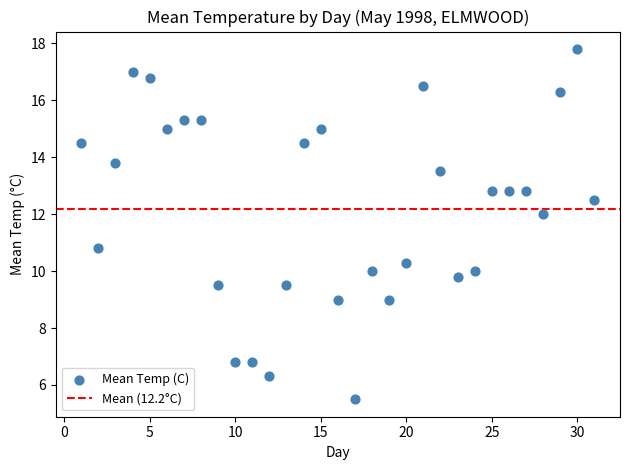

What is the range of X values (max minus min)?

30.0